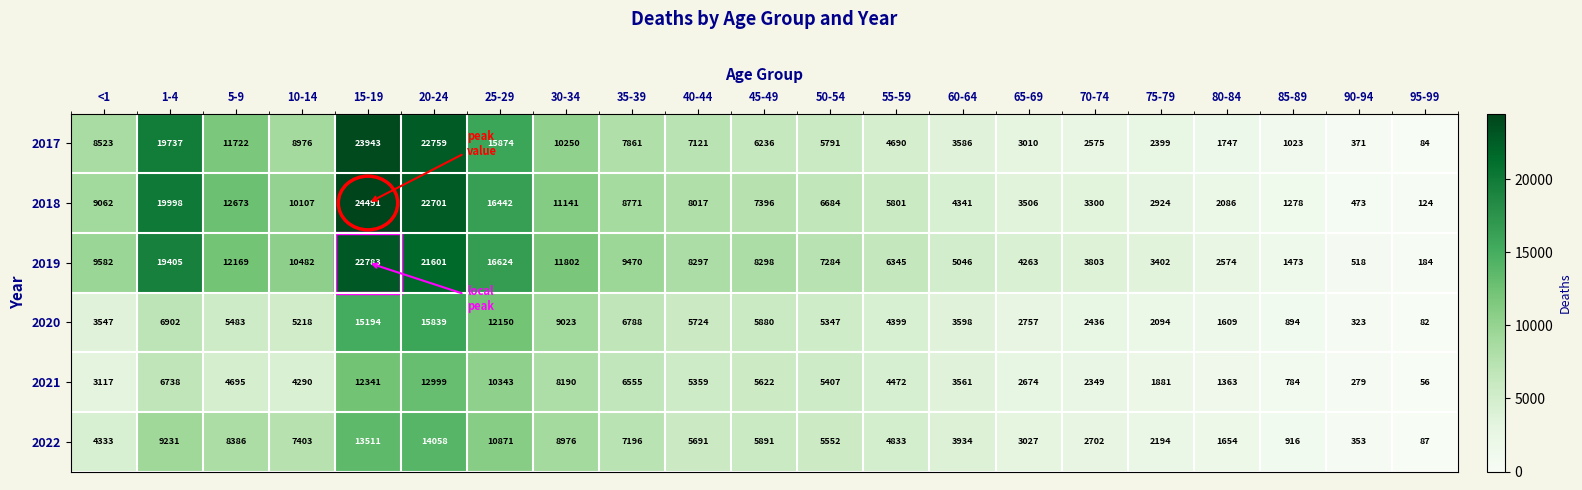

What is the greatest value displayed?

24491